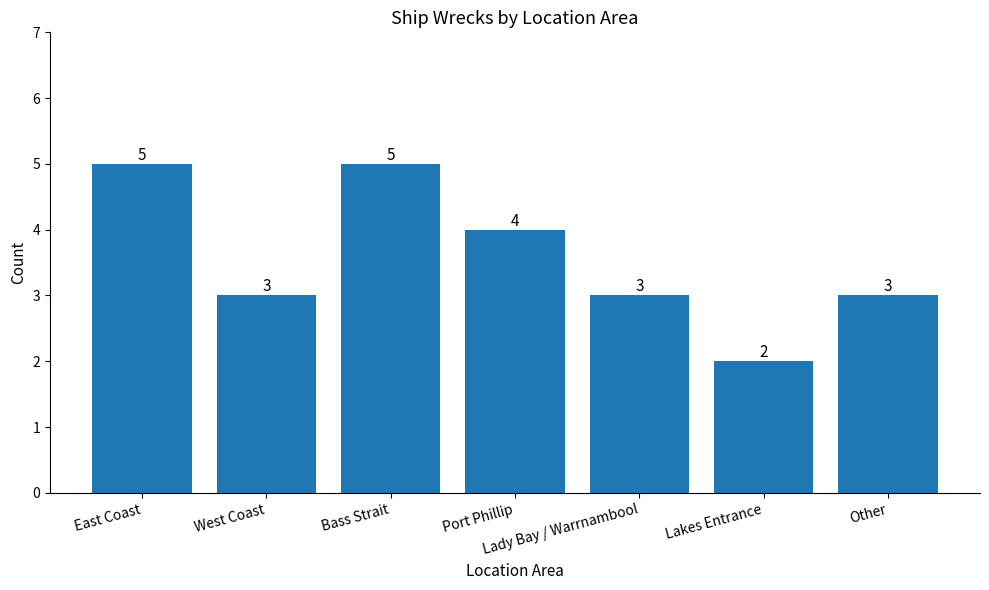

How many distinct data groups are displayed?

1